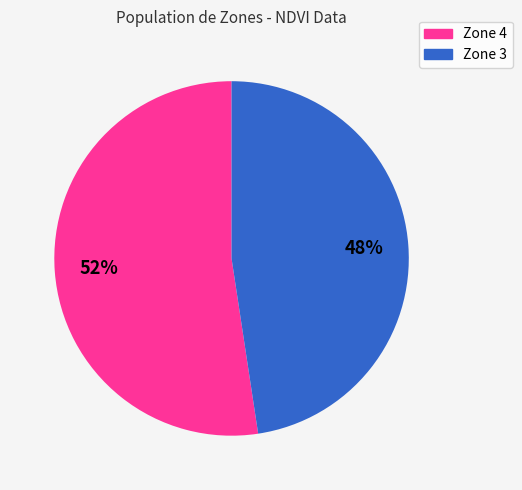

Is it true that Zone 4 is 52% of the pie?

True